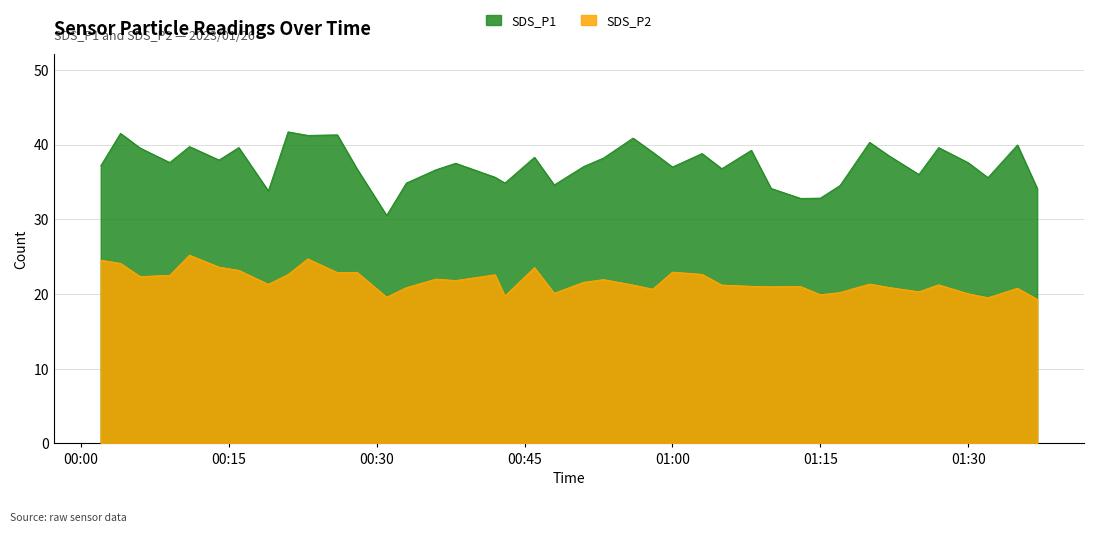

True or false: SDS_P1 and SDS_P2 cross at least once.

False